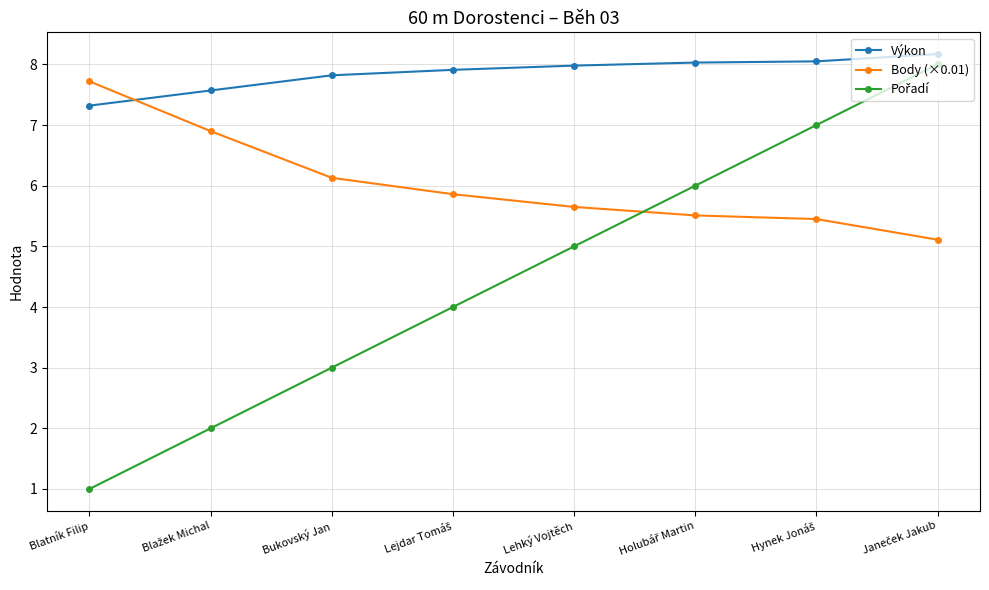

Is it true that Body (×0.01) equals 13.5 at Blatník Filip?

False